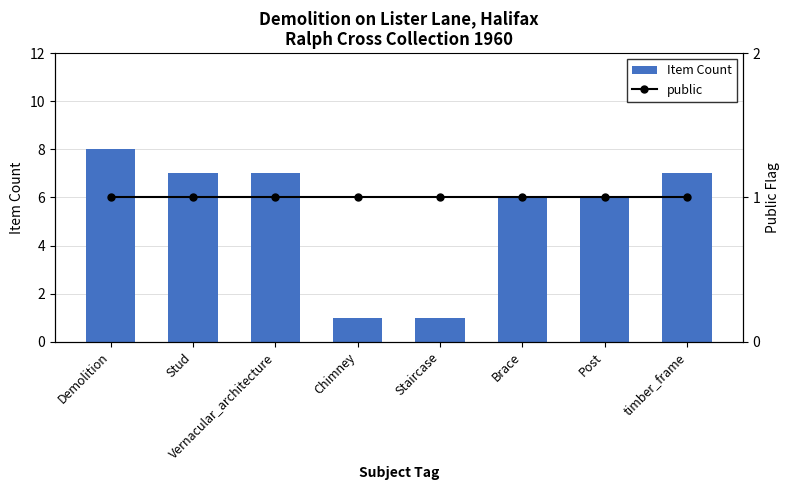

Reading left to right, transcribe all the data shown in this chart.

Item Count: Demolition=8	Stud=7	Vernacular_architecture=7	Chimney=1	Staircase=1	Brace=6	Post=6	timber_frame=7
public: Demolition=1	Stud=1	Vernacular_architecture=1	Chimney=1	Staircase=1	Brace=1	Post=1	timber_frame=1